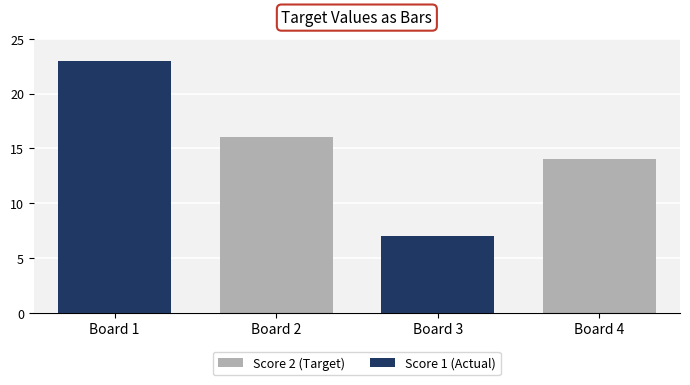

How many series are shown in this chart?

2